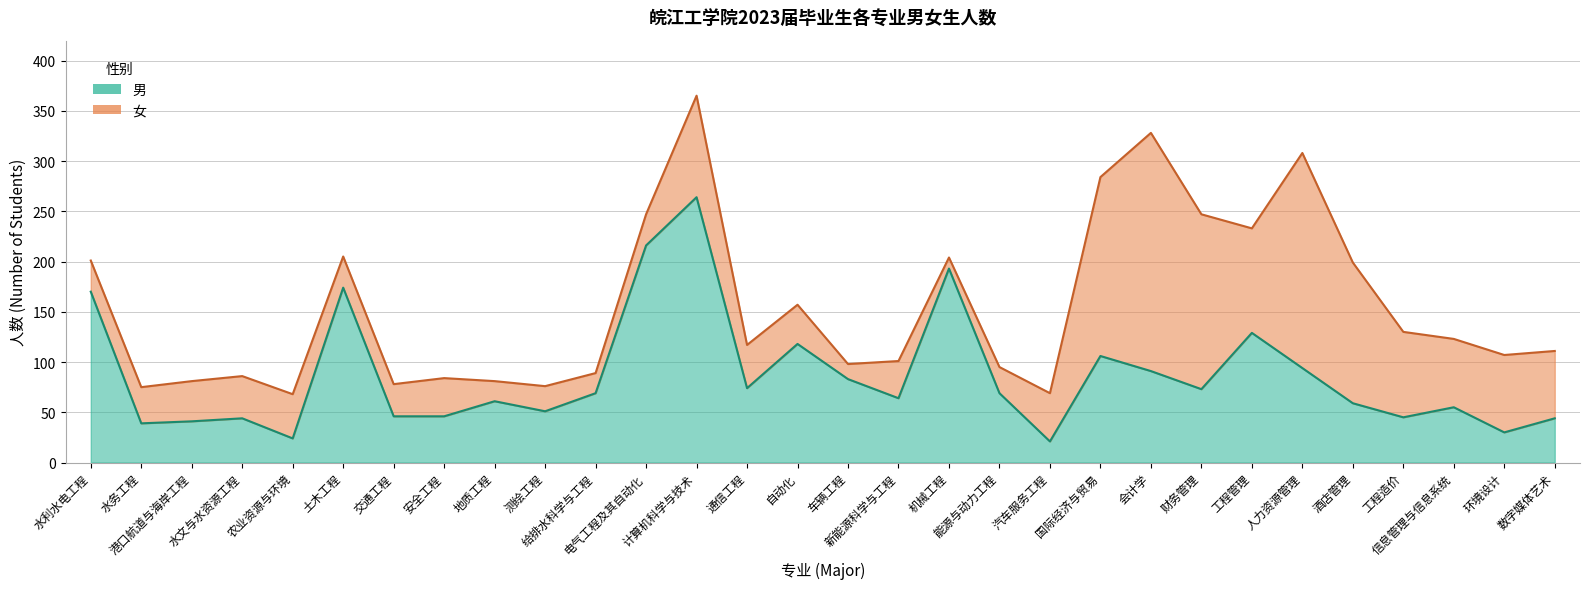

Which category has the lowest value across all series?

汽车服务工程